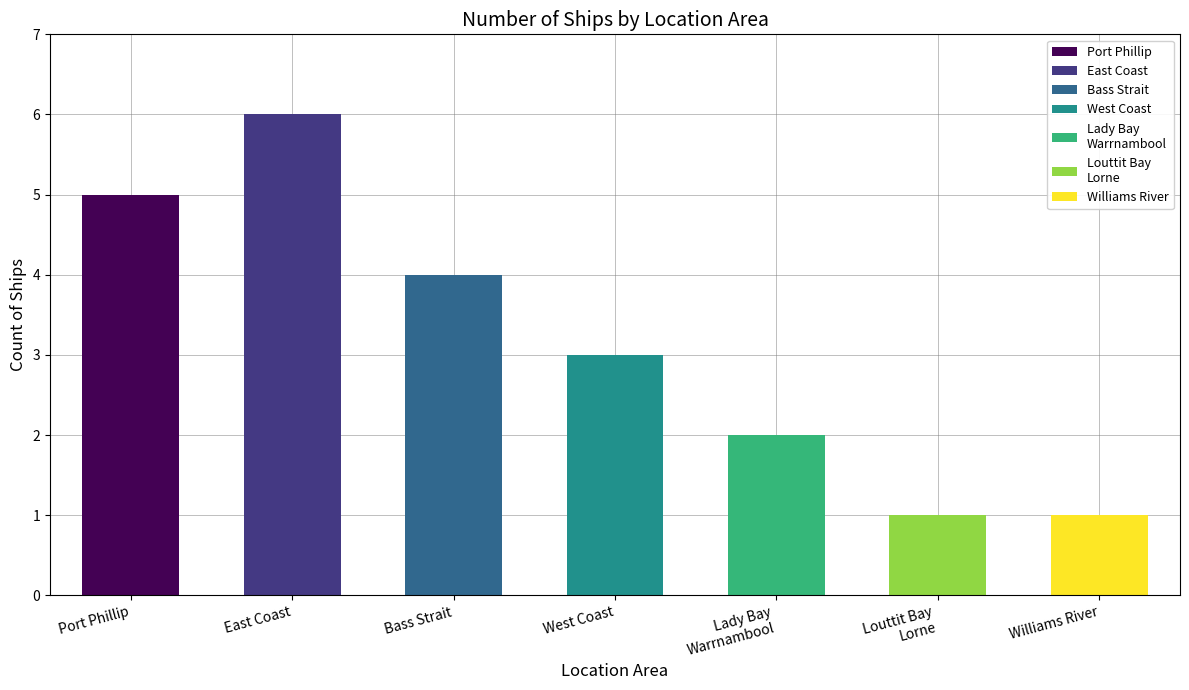

How many bars are there in total?

7